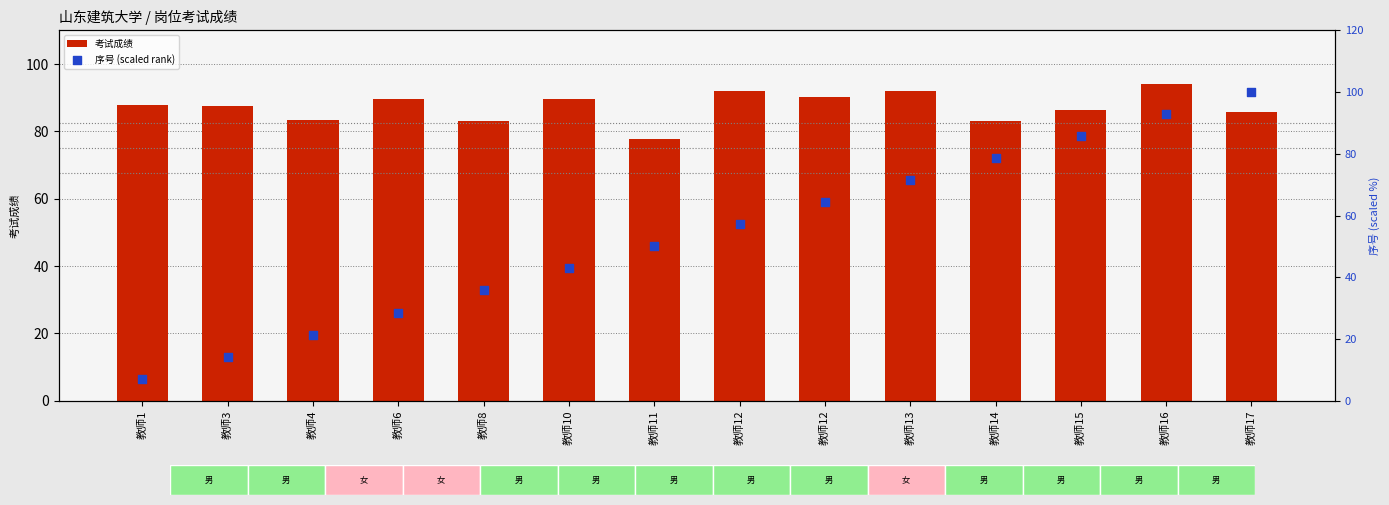

Which series contains the highest Y value?

序号 (scaled rank)